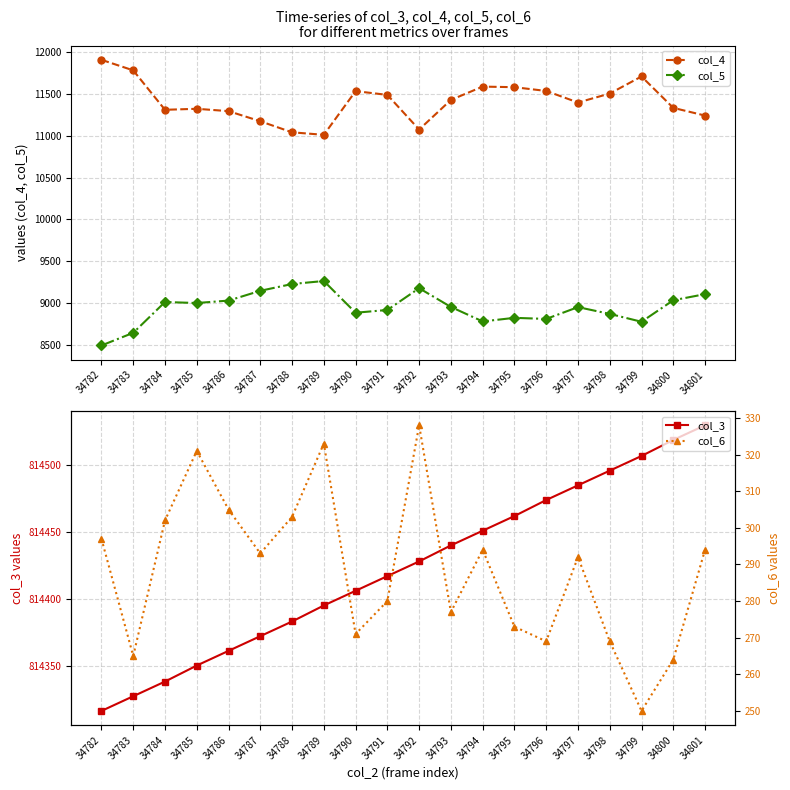

Reading left to right, extract all data points from this chart.

col_4: 34782=11907	34783=11781	34784=11310	34785=11322	34786=11294	34787=11173	34788=11041	34789=11011	34790=11533	34791=11488	34792=11074	34793=11428	34794=11587	34795=11580	34796=11535	34797=11397	34798=11504	34799=11708	34800=11333	34801=11241
col_5: 34782=8495	34783=8646	34784=9014	34785=9002	34786=9031	34787=9148	34788=9229	34789=9265	34790=8886	34791=8919	34792=9179	34793=8955	34794=8782	34795=8825	34796=8812	34797=8953	34798=8872	34799=8778	34800=9035	34801=9108
col_3: 34782=814316	34783=814327	34784=814338	34785=814350	34786=814361	34787=814372	34788=814383	34789=814395	34790=814406	34791=814417	34792=814428	34793=814440	34794=814451	34795=814462	34796=814474	34797=814485	34798=814496	34799=814507	34800=814519	34801=814530
col_6: 34782=297	34783=265	34784=302	34785=321	34786=305	34787=293	34788=303	34789=323	34790=271	34791=280	34792=328	34793=277	34794=294	34795=273	34796=269	34797=292	34798=269	34799=250	34800=264	34801=294